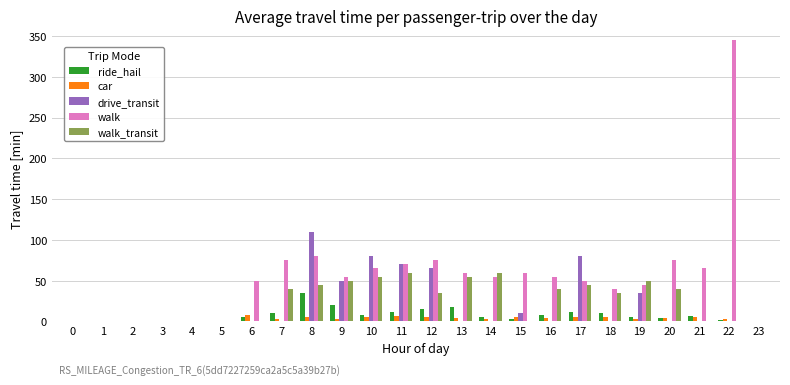

The car series shows 0.0 at 3. True or false?

True